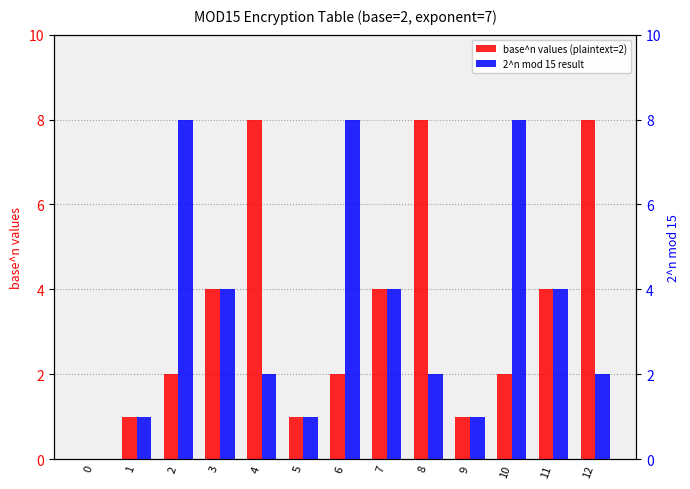

How many data points does each series have?

13